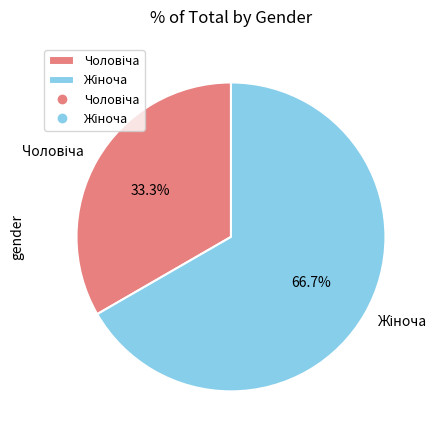

Is there any slice that represents more than half of the pie?

Yes